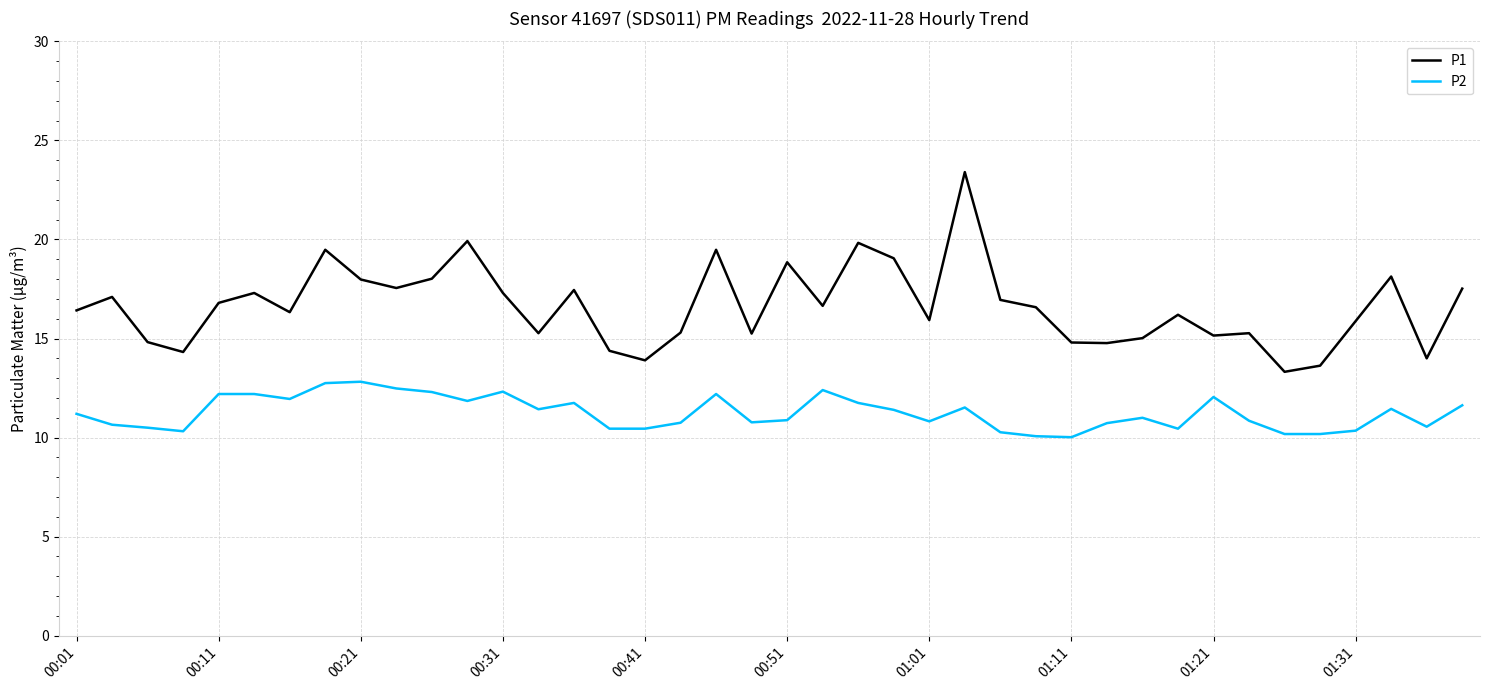

Rank the series by their average value, from lowest to highest.

P2, P1